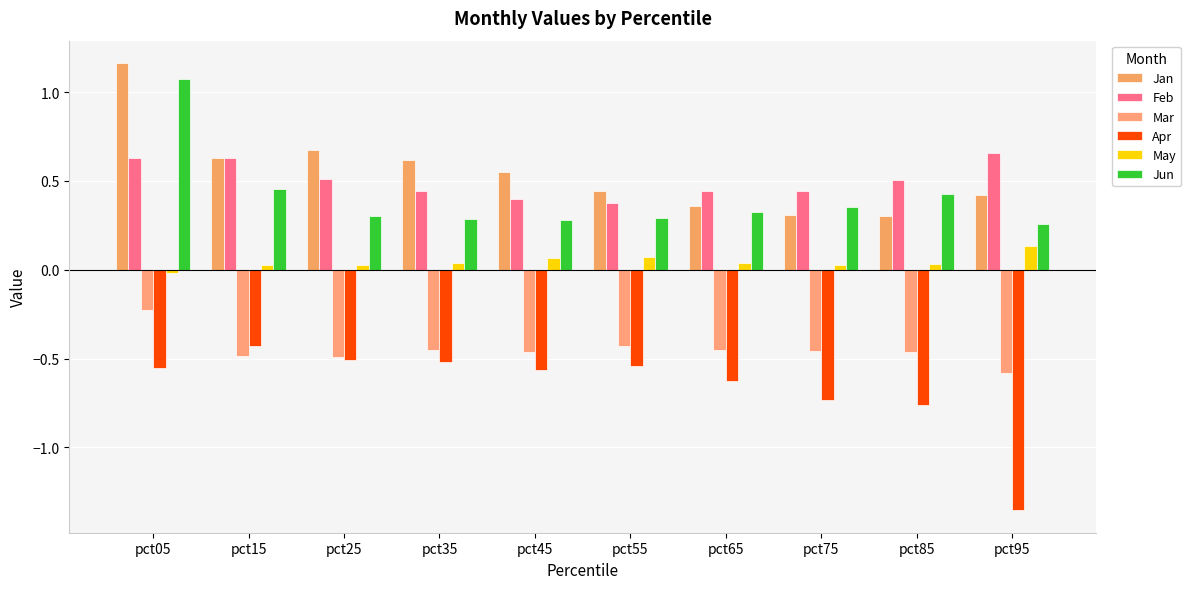

What is the spread (max minus min) of values at pct85?

1.3